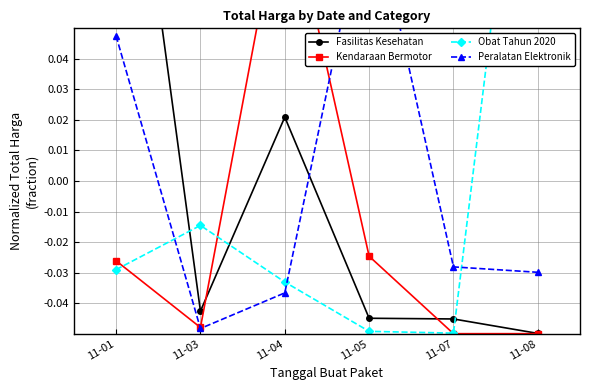

What is the total value across all series at 11-03?

-0.2